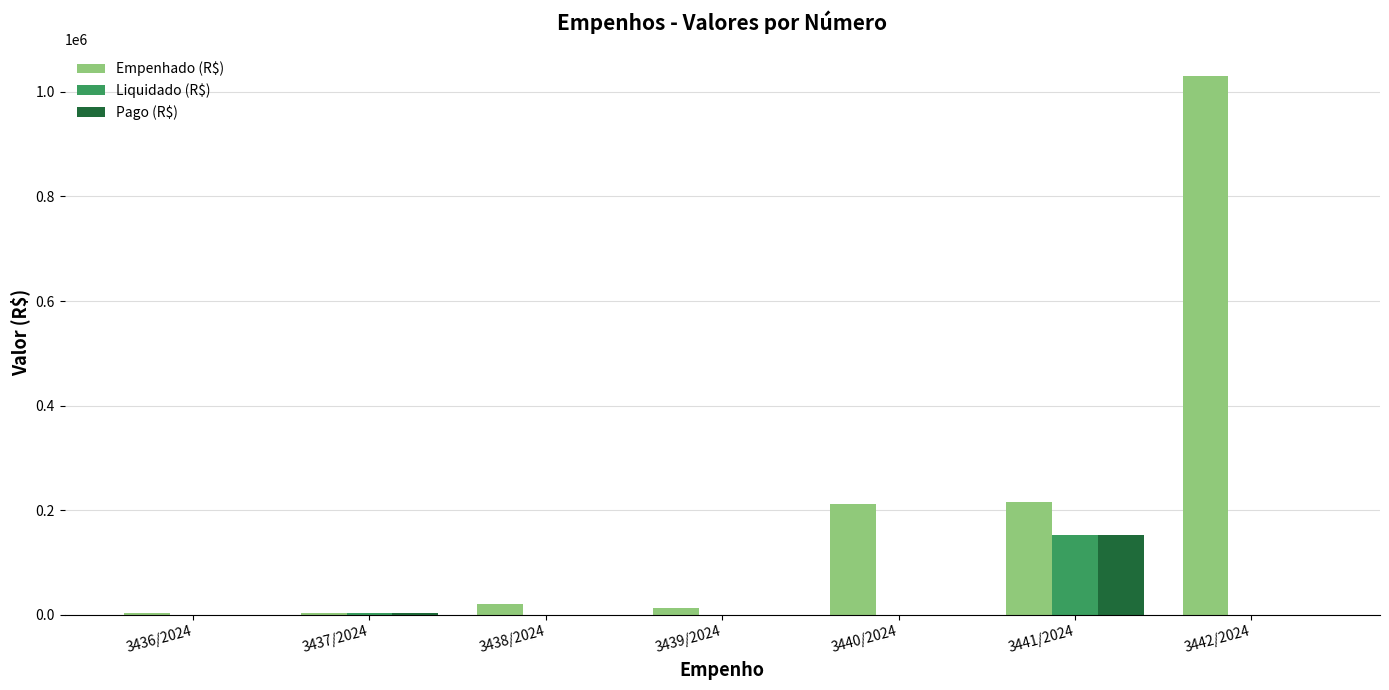

Are the bars horizontal?

No